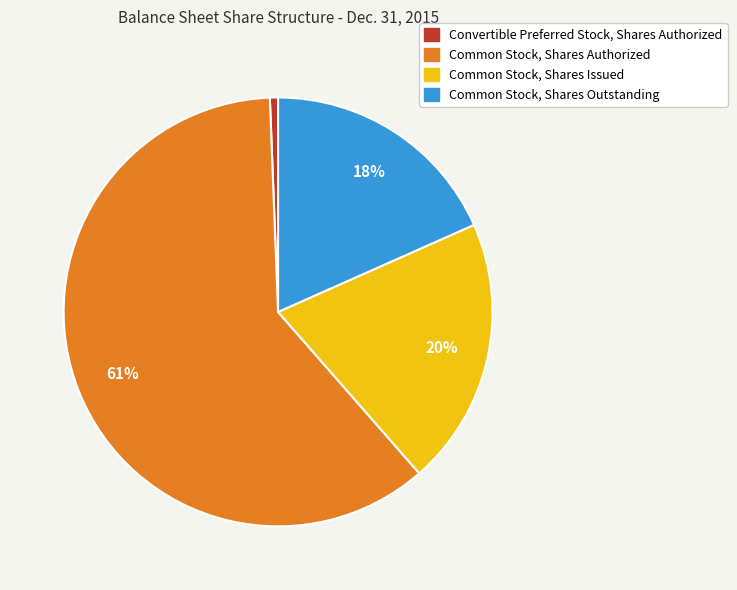

Which has a higher value, Convertible Preferred Stock, Shares Authorized or Common Stock, Shares Issued?

Common Stock, Shares Issued